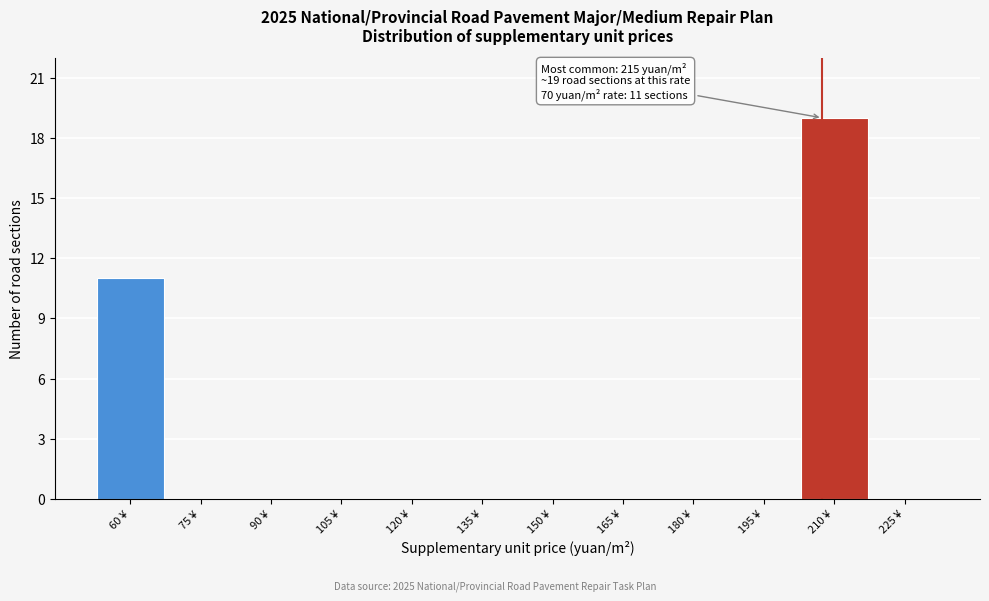

Reading left to right, what are all the values shown in this chart?

60 ¥=11	75 ¥=0	90 ¥=0	105 ¥=0	120 ¥=0	135 ¥=0	150 ¥=0	165 ¥=0	180 ¥=0	195 ¥=0	210 ¥=19	225 ¥=0